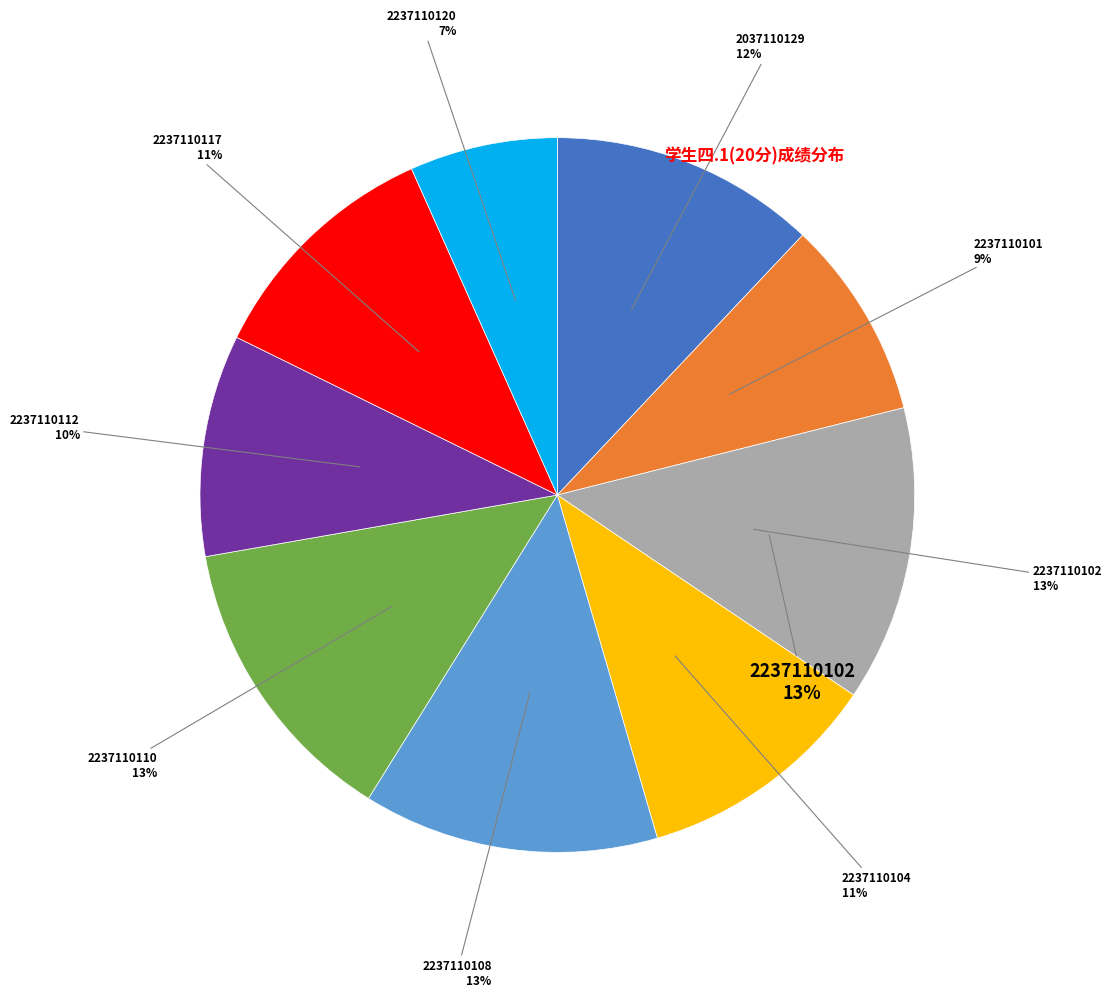

The 2237110101 slice represents 1% of the pie. True or false?

False